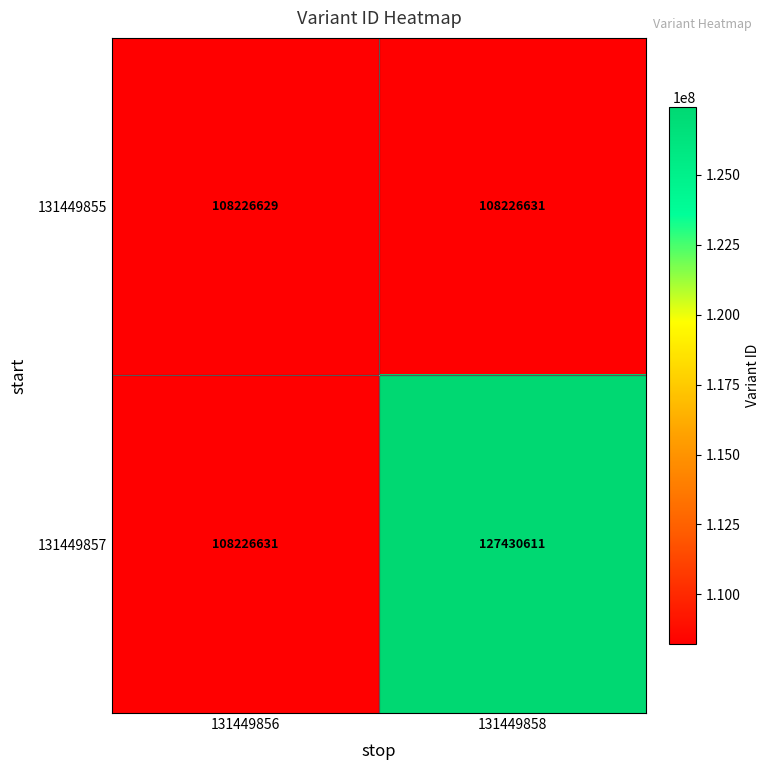

What is the spread (max minus min) of values at 131449856?

2